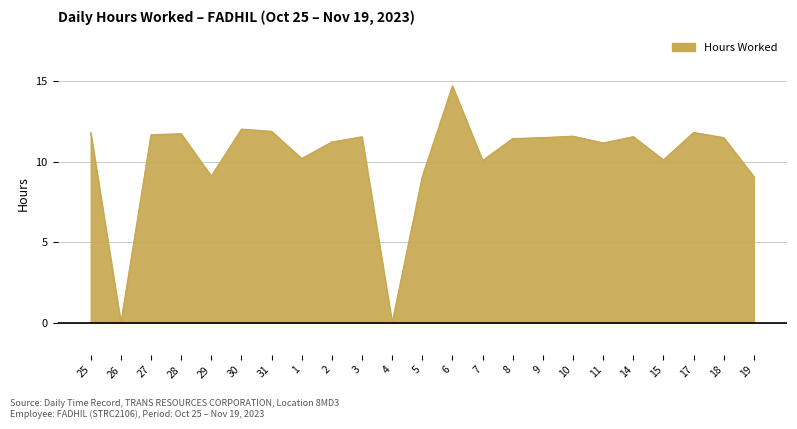

At which label does the data first exceed 11?

25